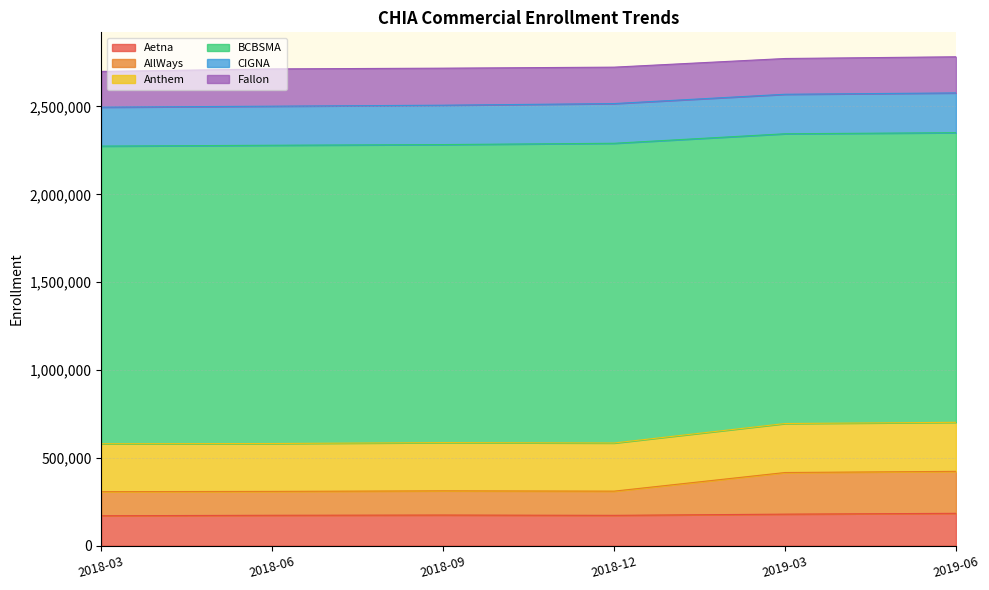

What is the difference between the BCBSMA values at 2018-06 and 2018-09?

5259